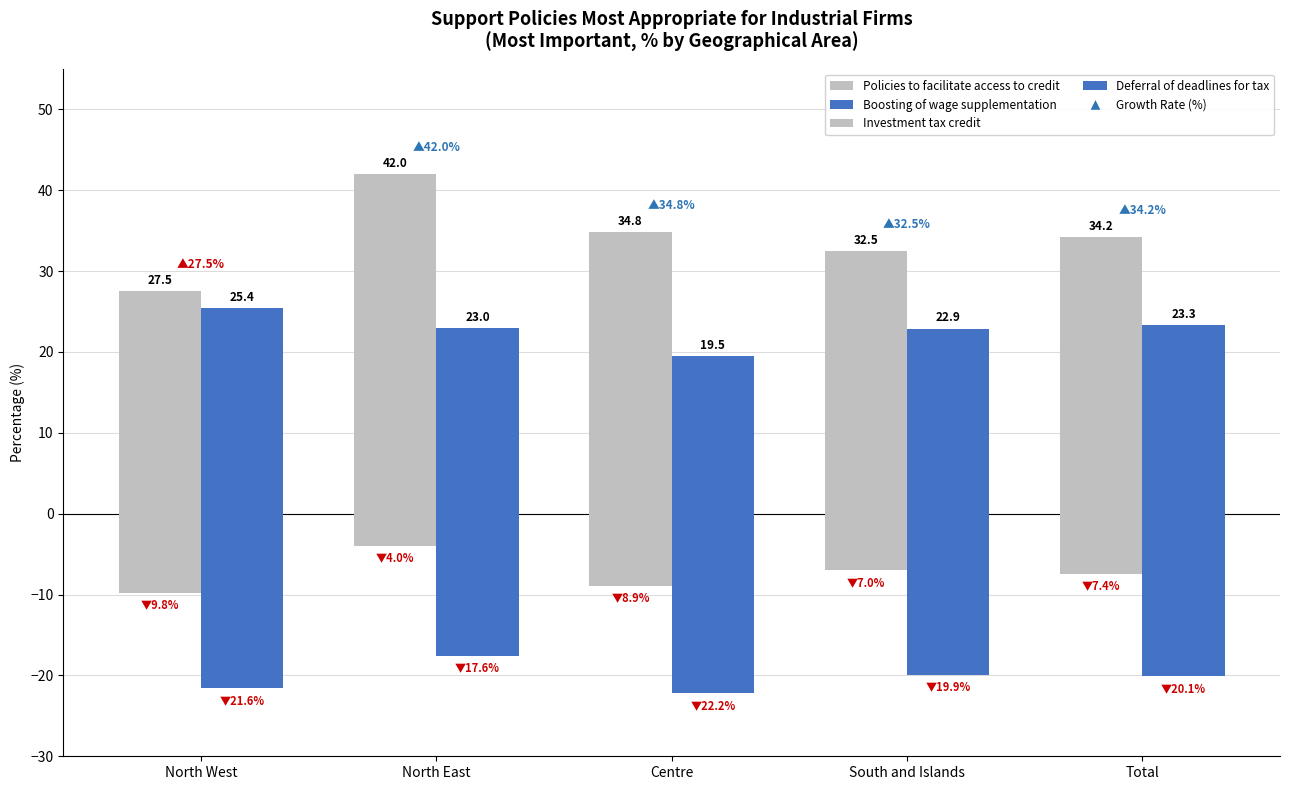

What is the difference between the Deferral of deadlines for tax values at Centre and Total?

2.1